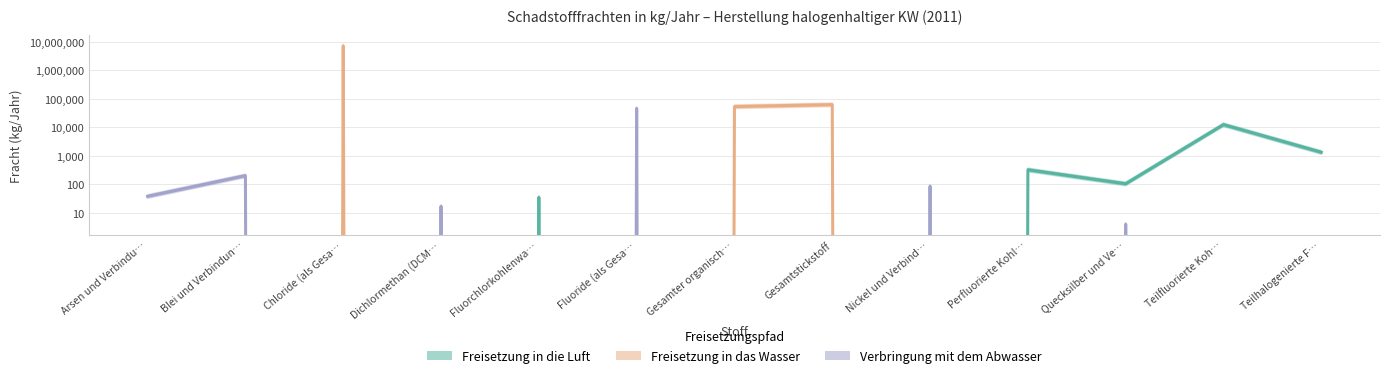

What is the difference between the maximum and minimum values in the Freisetzung in die Luft series?

12478